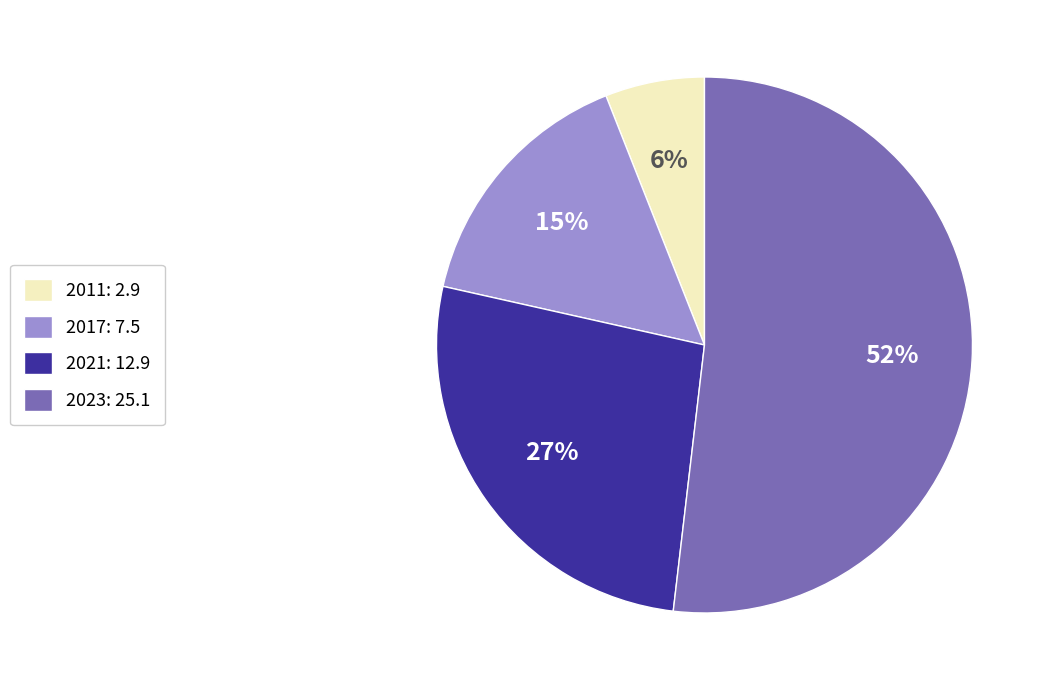

Between 2011 and 2017, which is larger?

2017